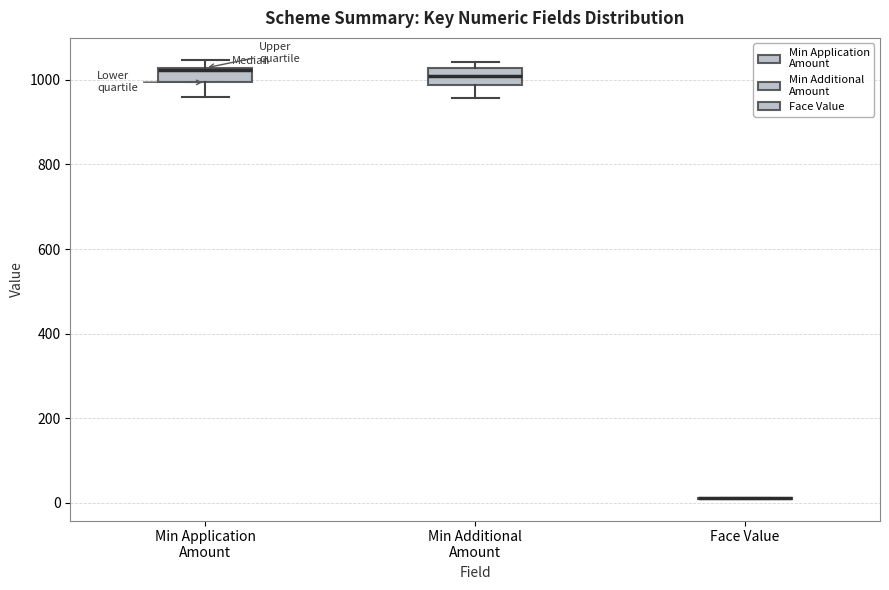

Reading left to right, transcribe this box plot: for each box, give where its median line is, the range the box spans, and where its two whiskers end, as read against the y-axis. The values are not printed on the chart, so give them approximately, as read against the axis.

Min Application Amount: median 1020, box 1000 to 1020, whiskers 960 to 1040
Min Additional Amount: median 1000, box 980 to 1020, whiskers 960 to 1040
Face Value: box collapsed to a line at 20, whiskers 0 to 20